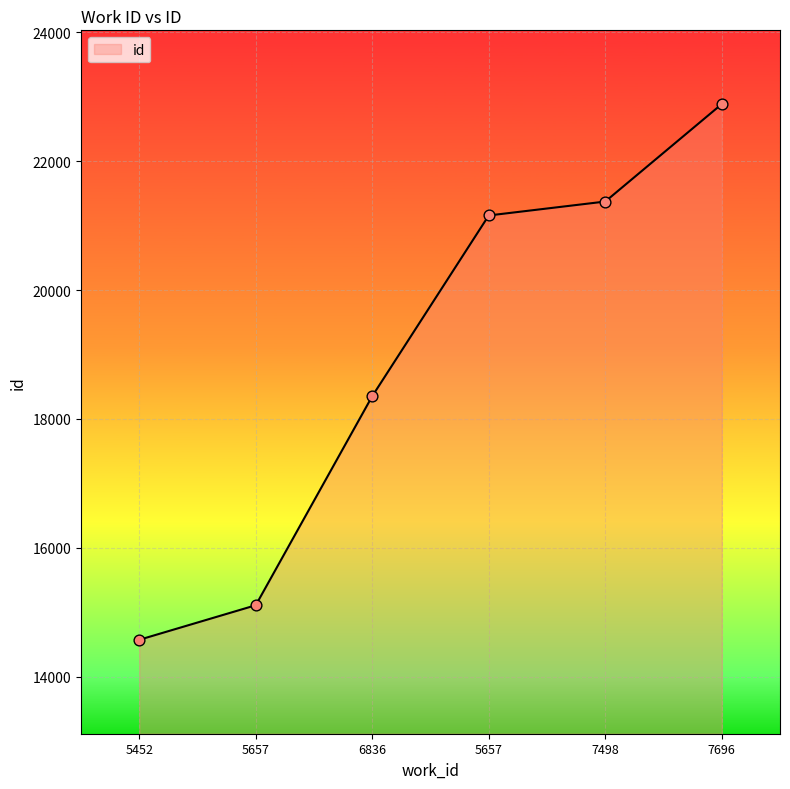

How many lines are shown in the chart?

1